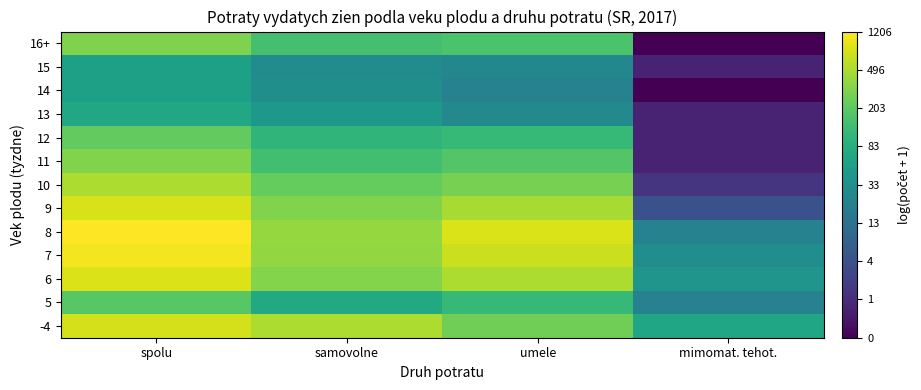

At which category does the chart reach its minimum across all series?

mimomat. tehot.